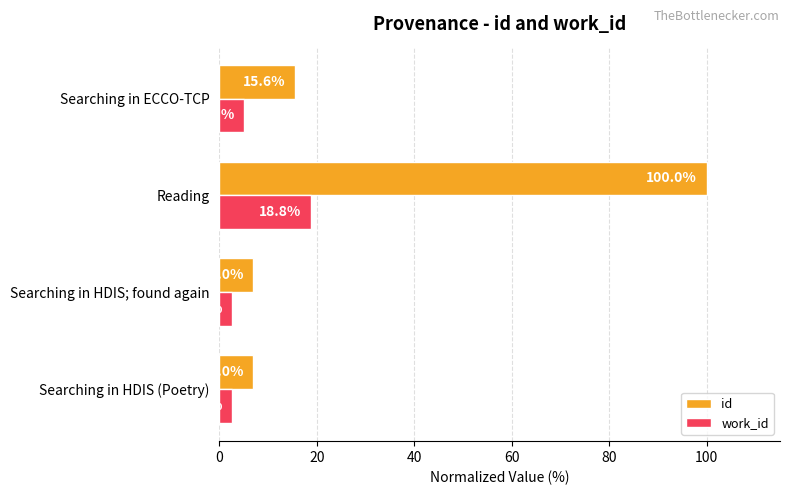

What is the highest value of the work_id series?

18.8